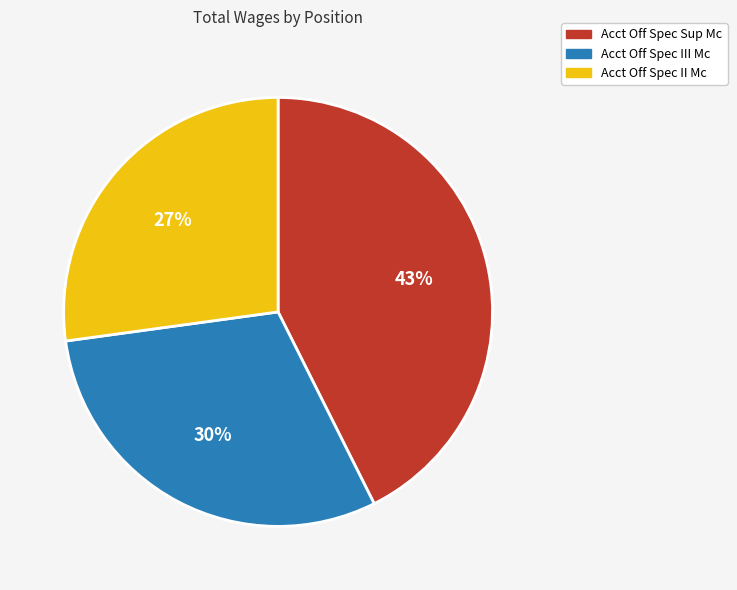

Combined, do Acct Off Spec Sup Mc and Acct Off Spec III Mc account for over 50%?

Yes